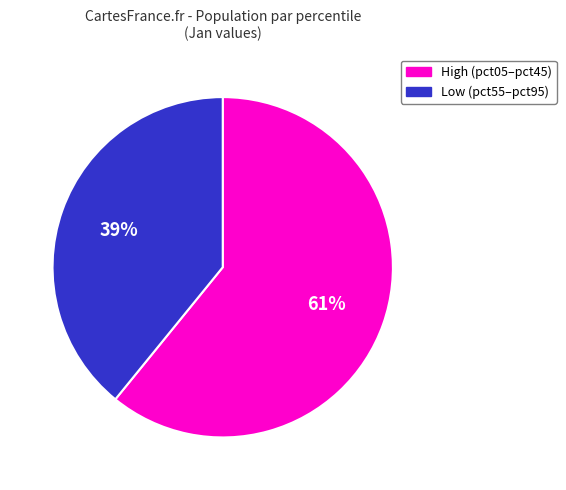

Does any single category account for the majority?

Yes